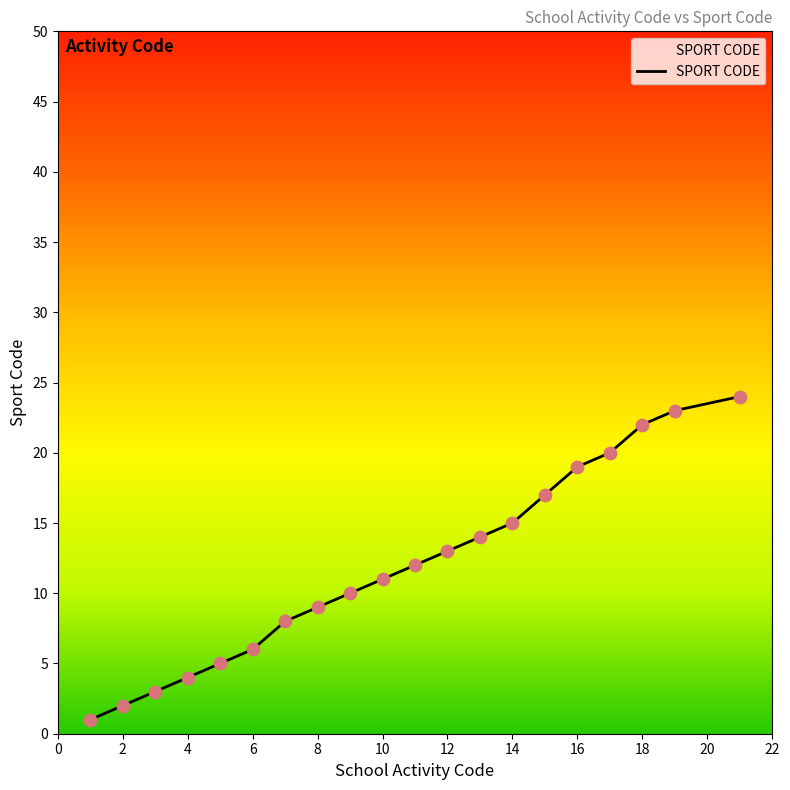

What is the greatest value displayed?

24